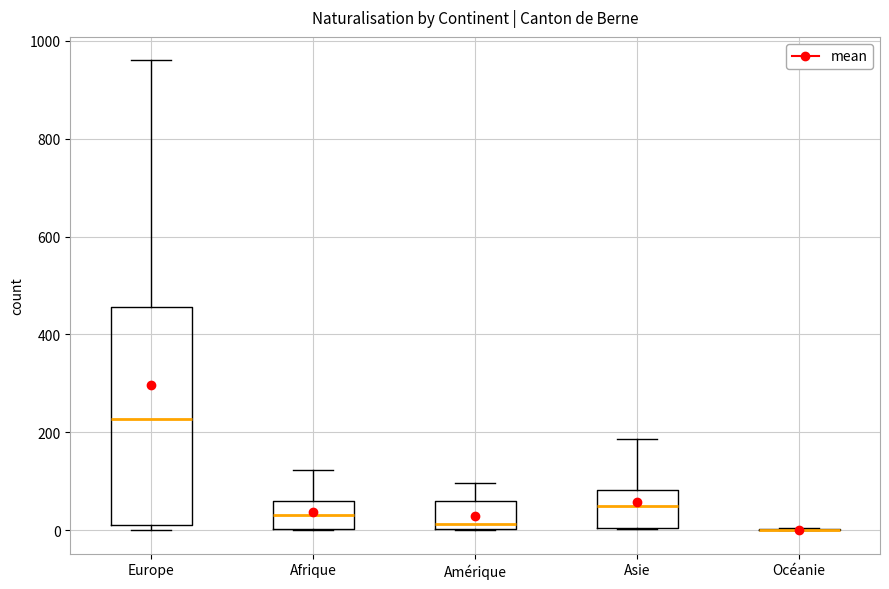

Reading left to right, read every box against the y-axis: the position of its median line, the range the box covers, and the ends of its whiskers. The values are not printed on the chart, so give them approximately, as read against the axis.

Europe: median 220, box 20 to 460, whiskers 0 to 960
Afrique: median 40, box 0 to 60, whiskers 0 to 120
Amérique: median 20, box 0 to 60, whiskers 0 to 100
Asie: median 60, box 0 to 80, whiskers 0 to 180
Océanie: box collapsed to a line at 0, whiskers 0 to 0